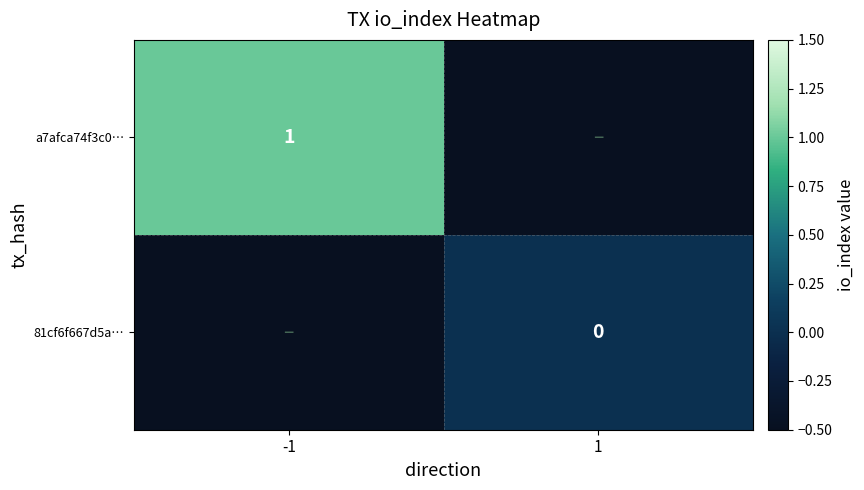

The value of a7afca74f3c0… at -1 is 1.0. True or false?

True